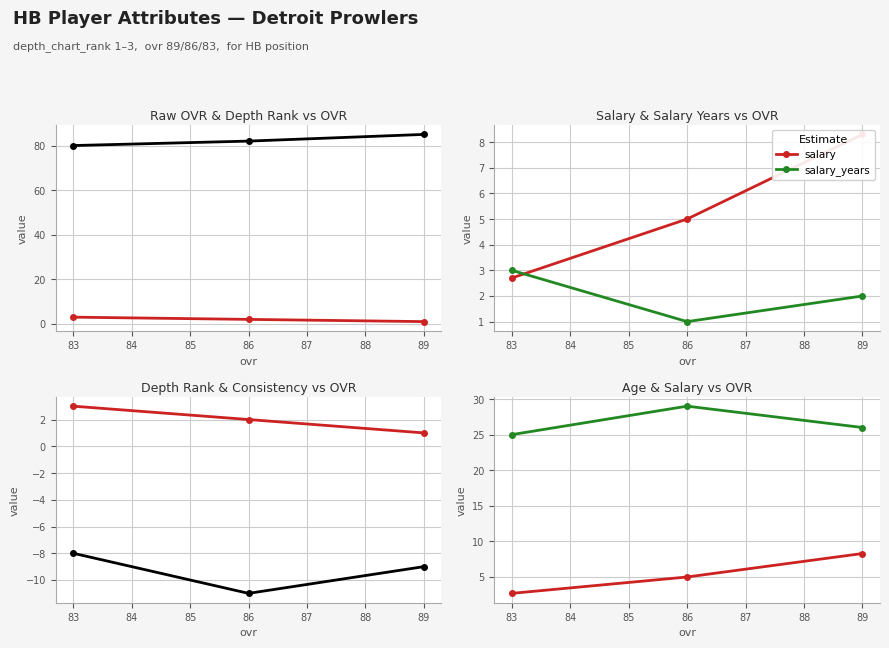

At which label does salary_years reach its minimum?

86